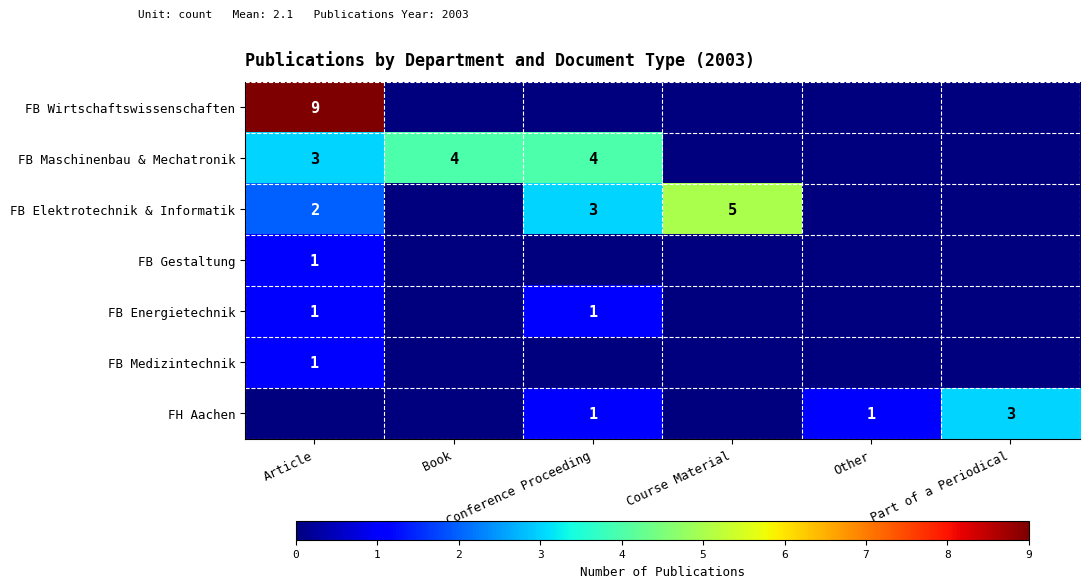

Is it true that FB Elektrotechnik & Informatik equals 0 at Article?

False